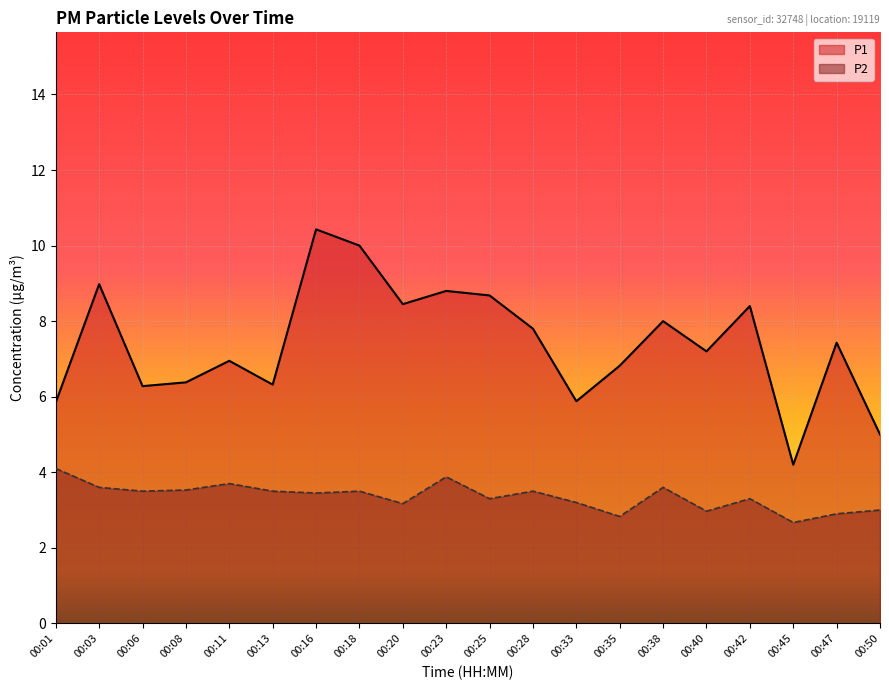

What is the approximate value of P1 at 00:01?

5.8